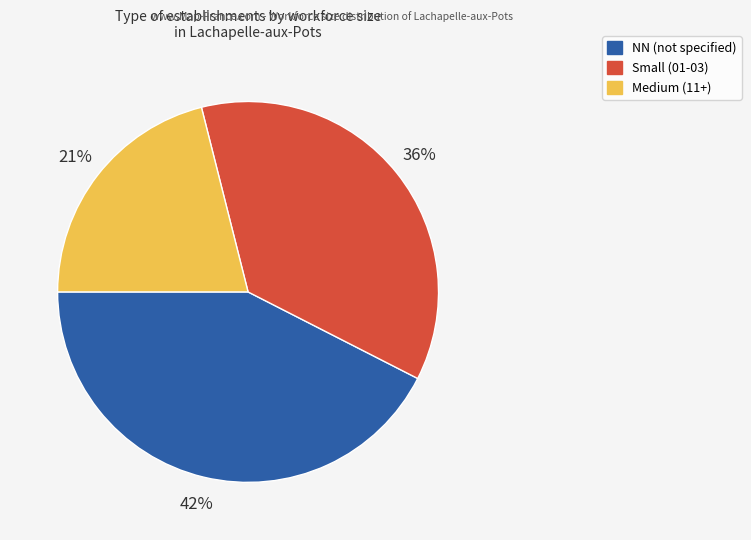

Does any single category account for the majority?

No